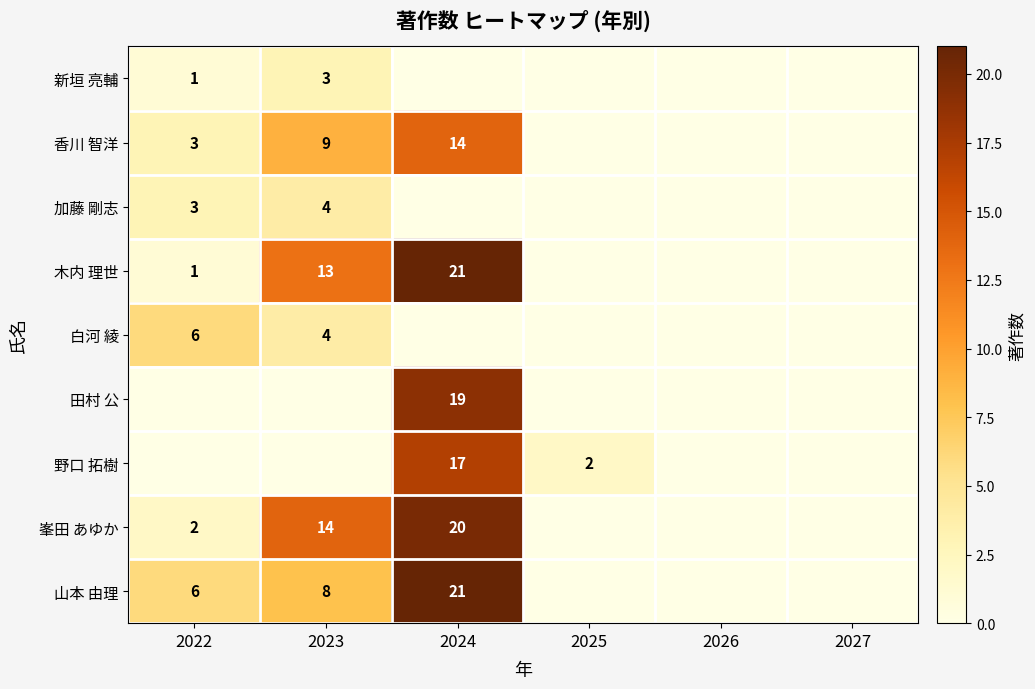

The value of 白河 綾 at 2023 is 4. True or false?

True